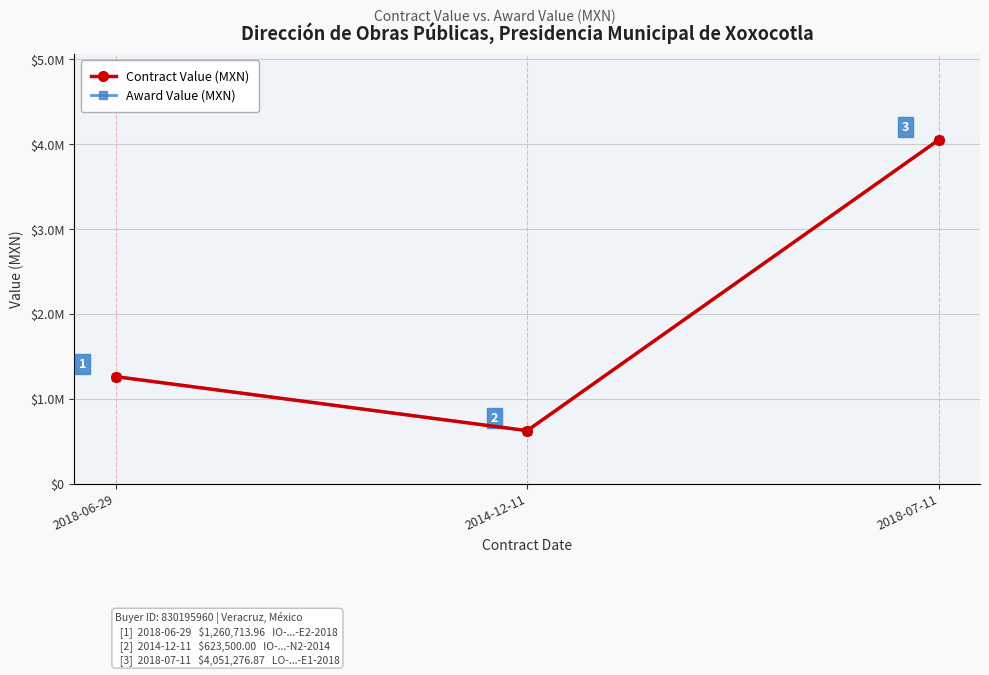

What is the total value across all series at 2018-07-11?

8102553.7